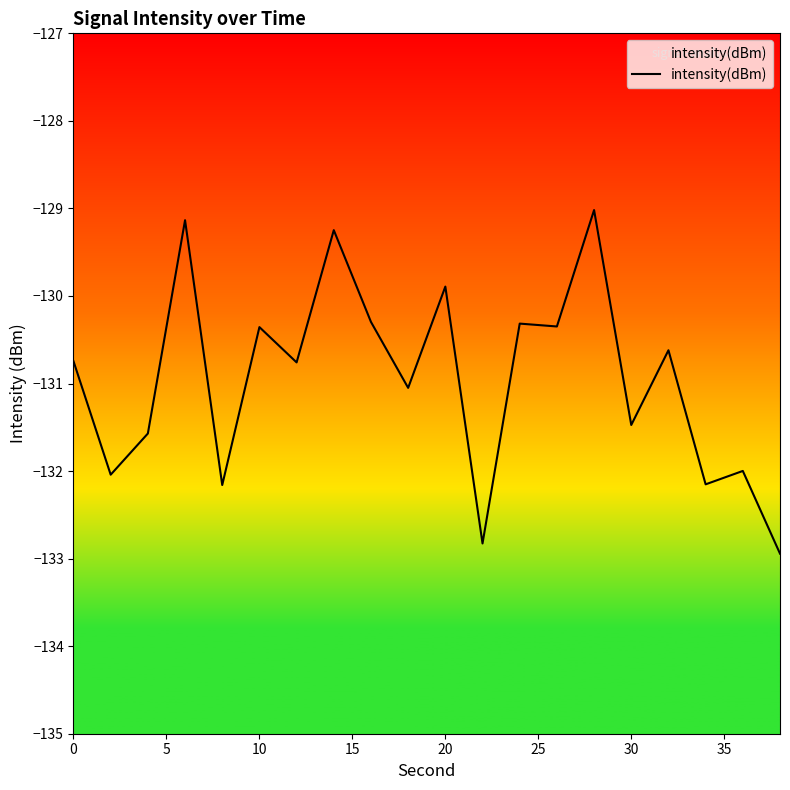

Reading right to left, list all the values displayed in this chart.

-132.9	-132.0	-132.2	-130.6	-131.5	-129.0	-130.3	-130.3	-132.8	-129.9	-131.0	-130.3	-129.2	-130.8	-130.4	-132.2	-129.1	-131.6	-132.0	-130.7